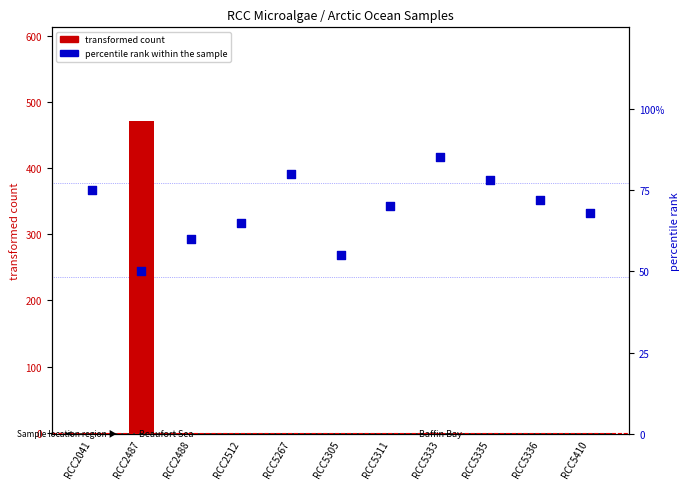

Which series has the largest total across all categories?

percentile rank within the sample